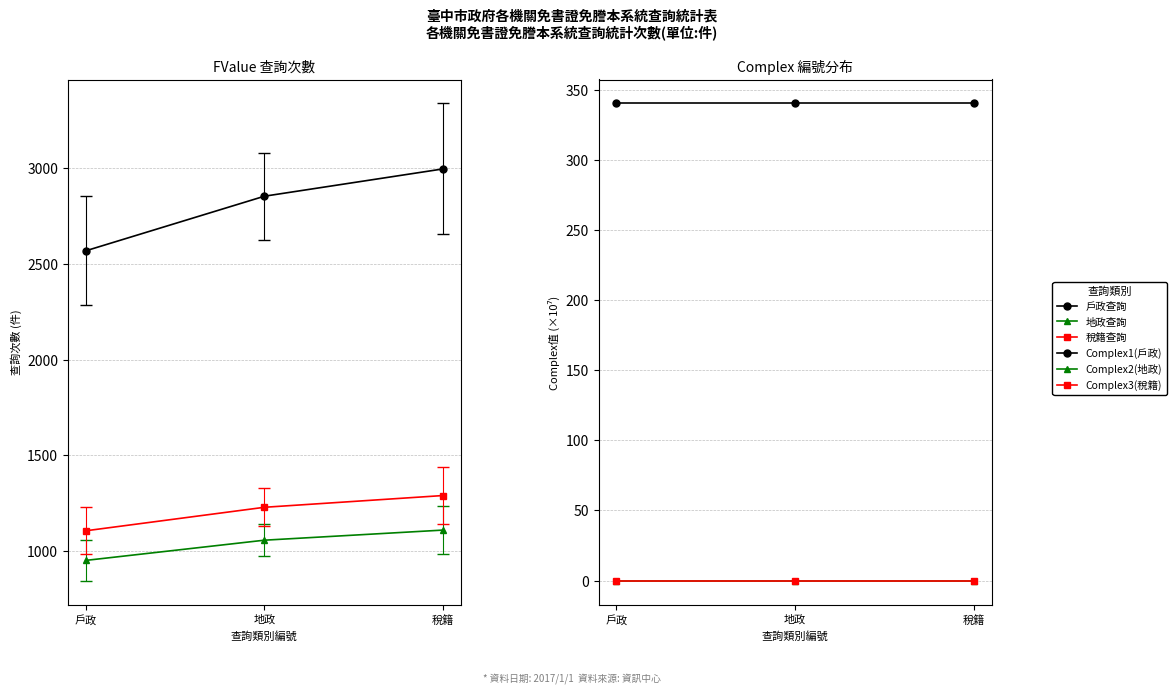

At 地政, list the series in order from largest to smallest.

戶政查詢, 稅籍查詢, 地政查詢, Complex1(戶政), Complex2(地政), Complex3(稅籍)